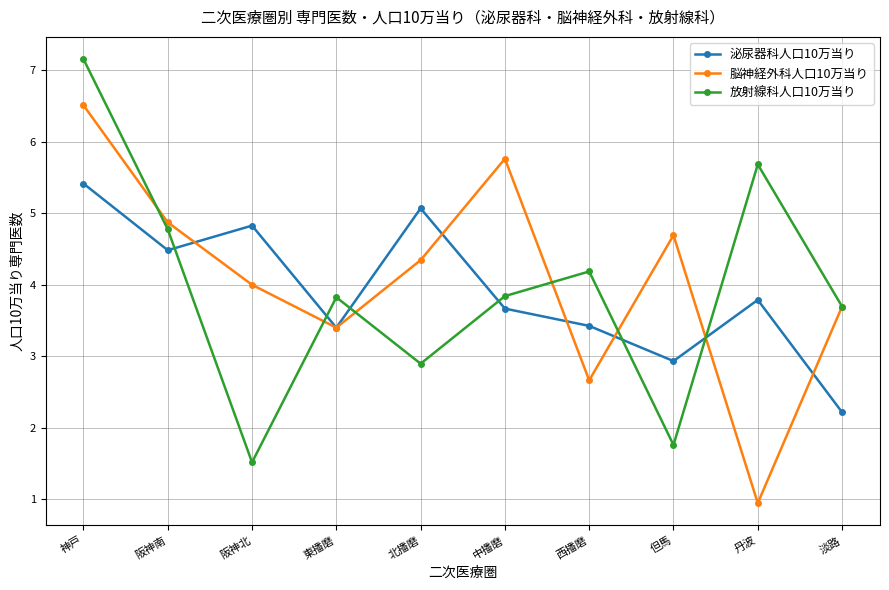

Which category has the lowest value across all series?

丹波